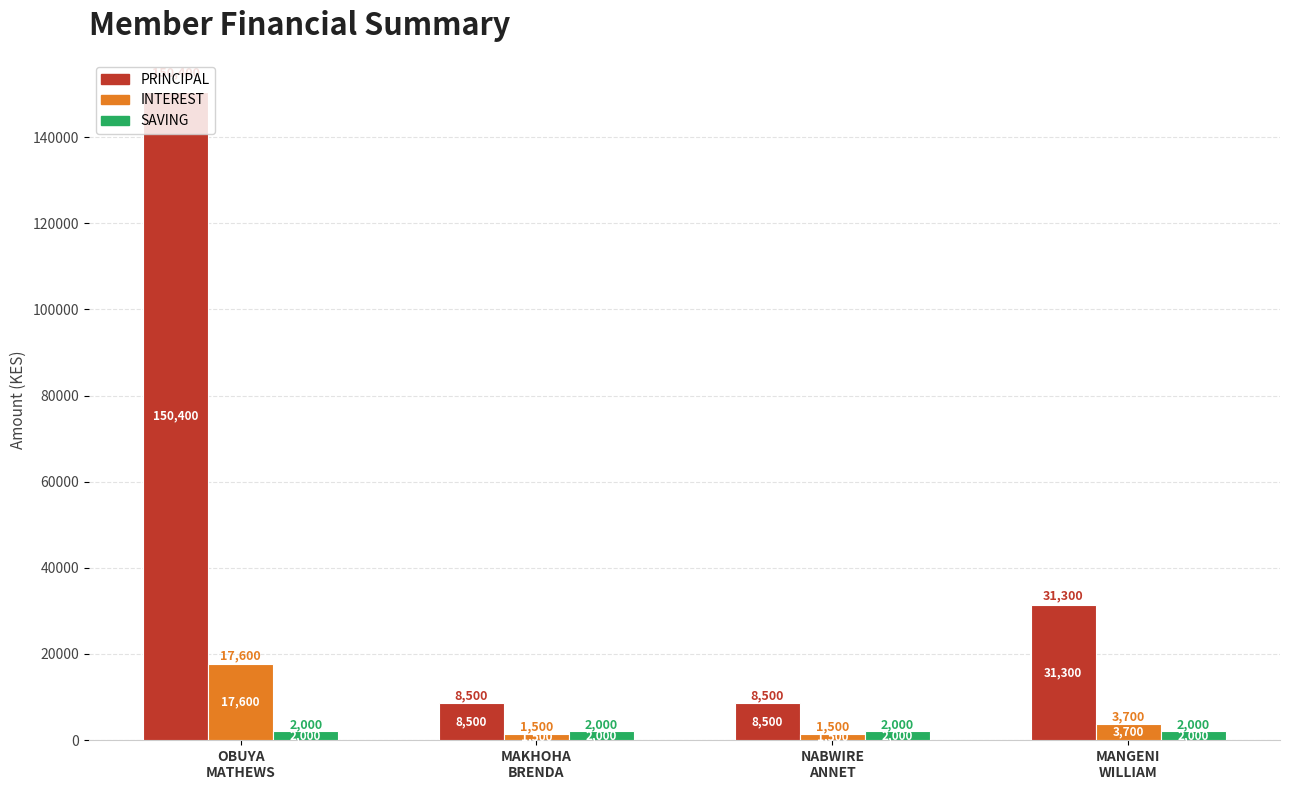

At which label does PRINCIPAL first exceed 31300?

OBUYA
MATHEWS